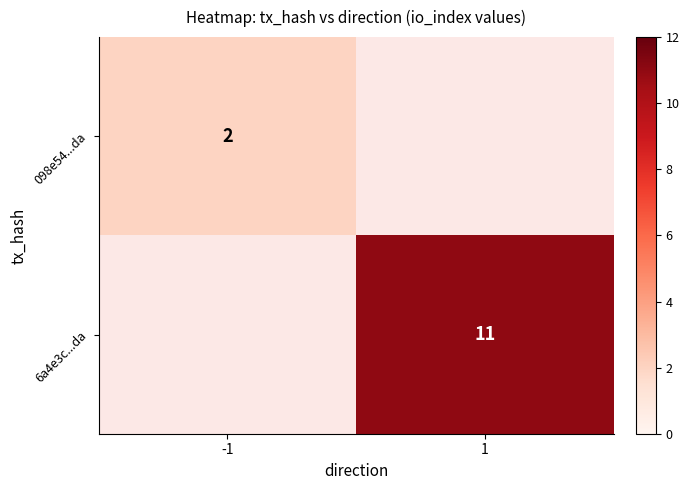

The 6a4e3c...da series shows 11 at 1. True or false?

True